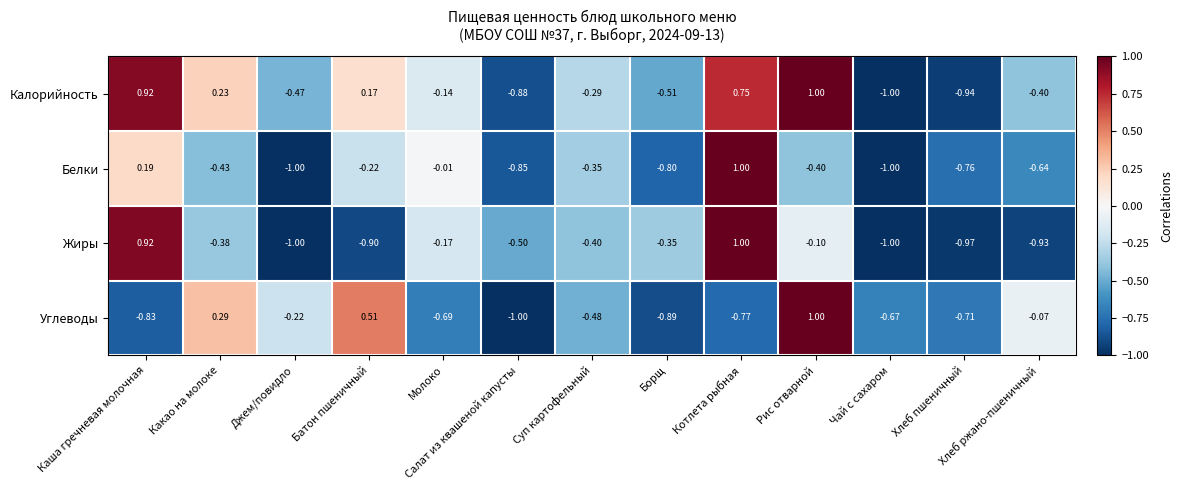

Between Каша гречневая молочная and Джем/повидло, which series saw the biggest shift?

Жиры